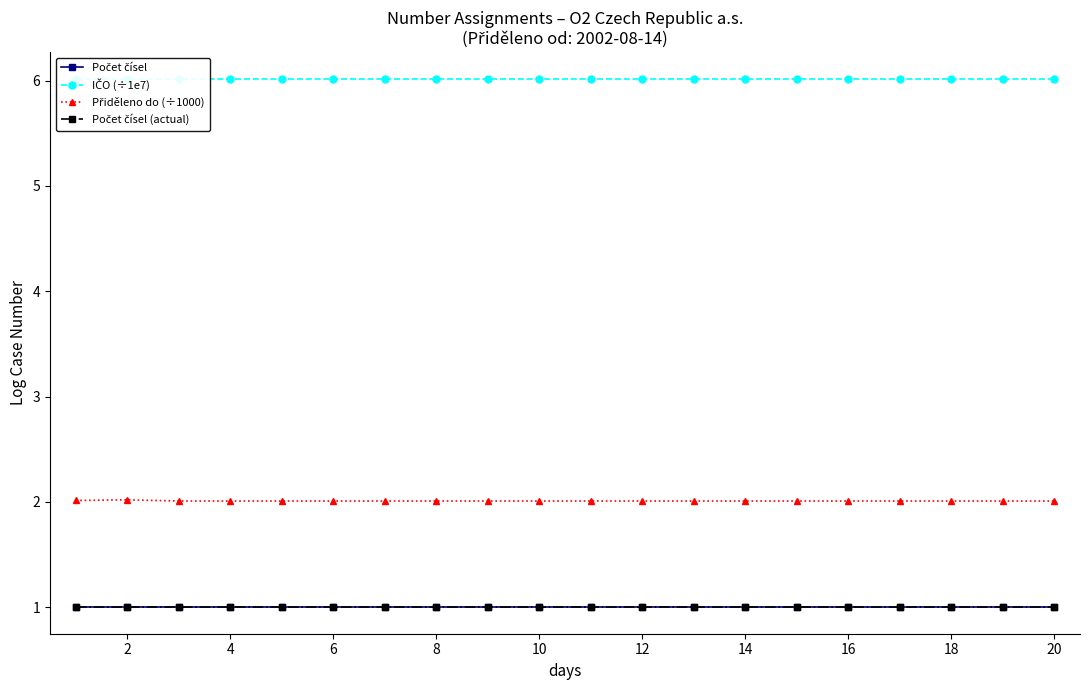

Rank the series by their maximum value, from highest to lowest.

IČO (÷1e7), Přiděleno do (÷1000), Počet čísel, Počet čísel (actual)